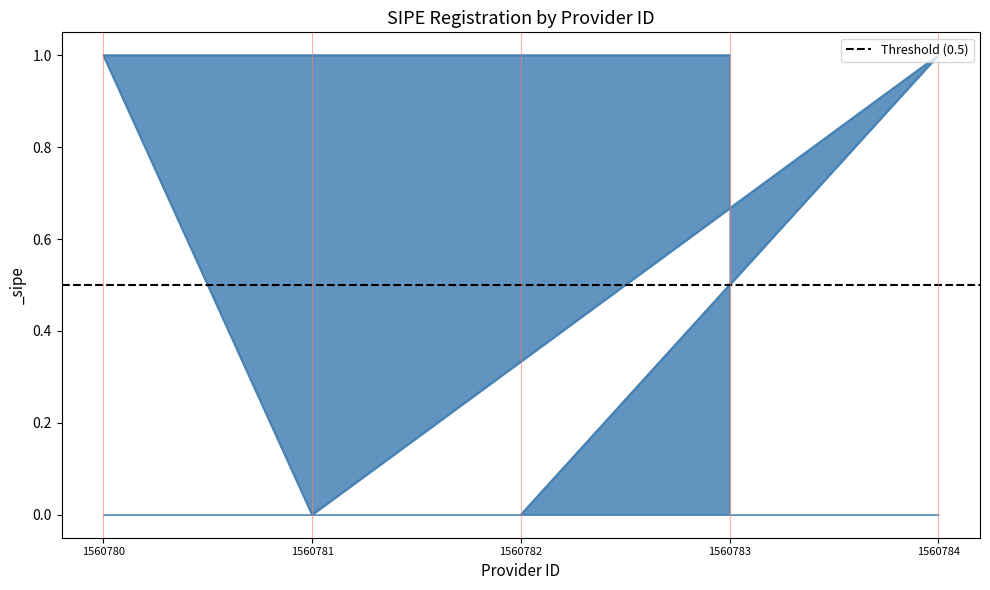

Which category has the lowest value across all series?

1560782